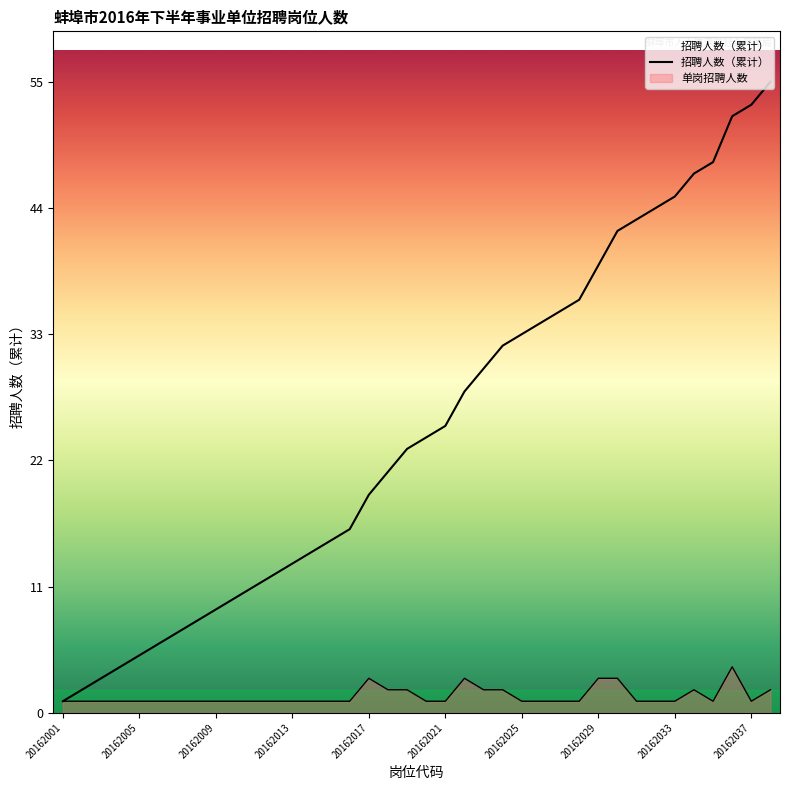

What is the label of the 1st point from the left?

20162001